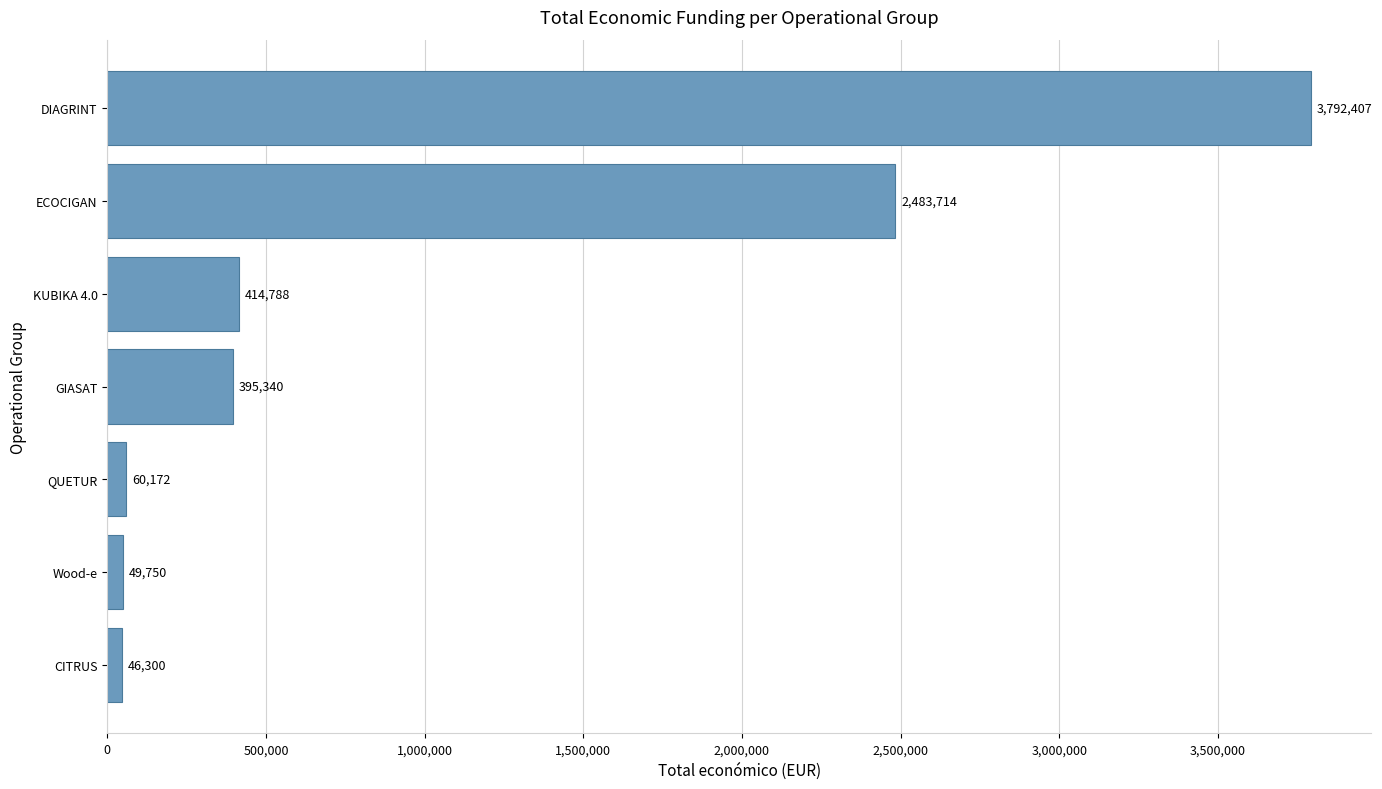

Read the value at DIAGRINT, to the nearest 10.

3792410